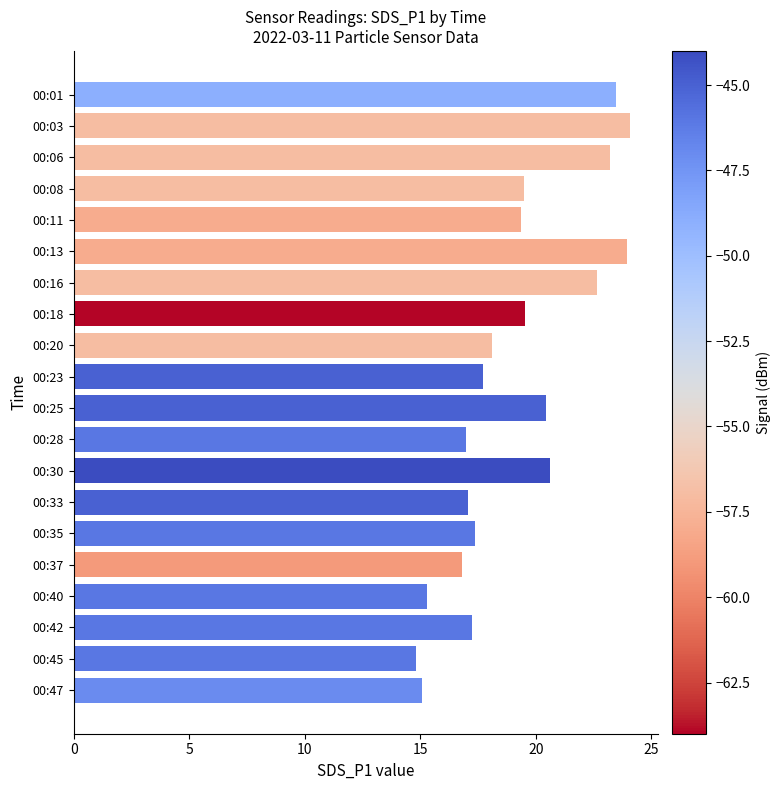

What is the average value?

19.2